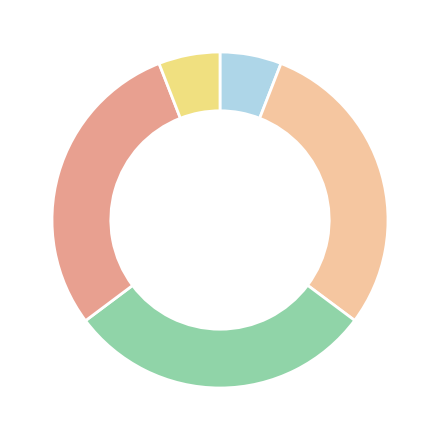

Is there a majority slice in this chart?

No